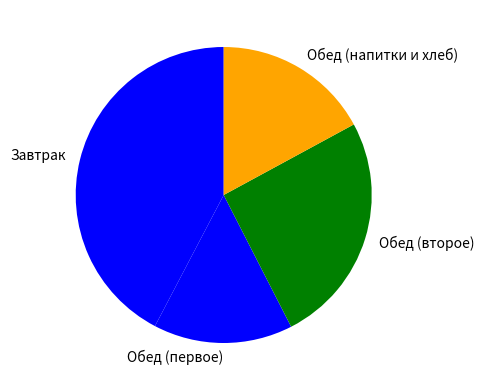

Is it true that Обед (напитки и хлеб) is 17% of the pie?

True